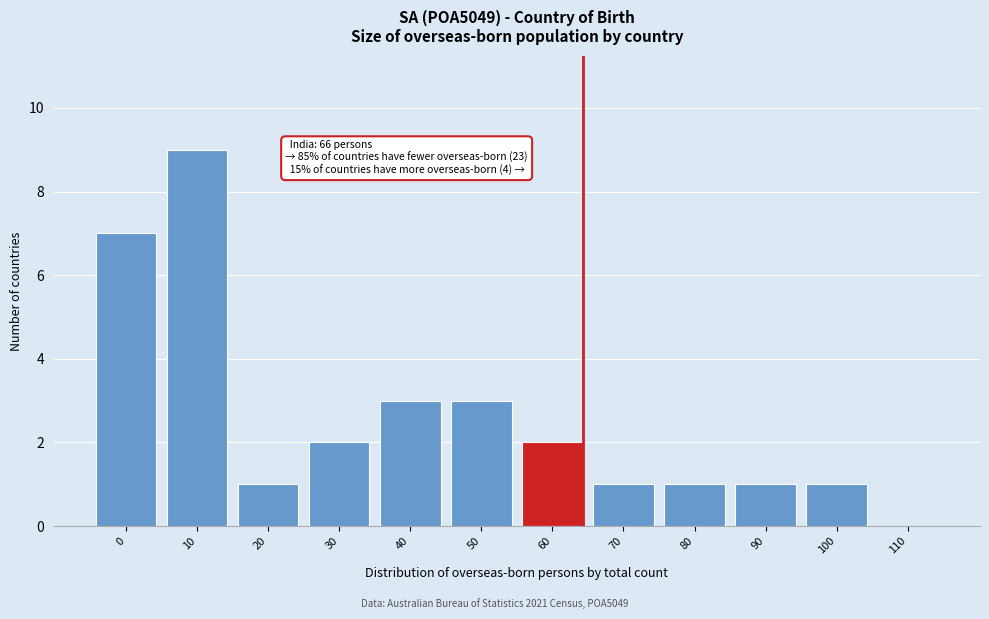

Reading left to right, list all the values displayed in this chart.

0=7	10=9	20=1	30=2	40=3	50=3	60=2	70=1	80=1	90=1	100=1	110=0